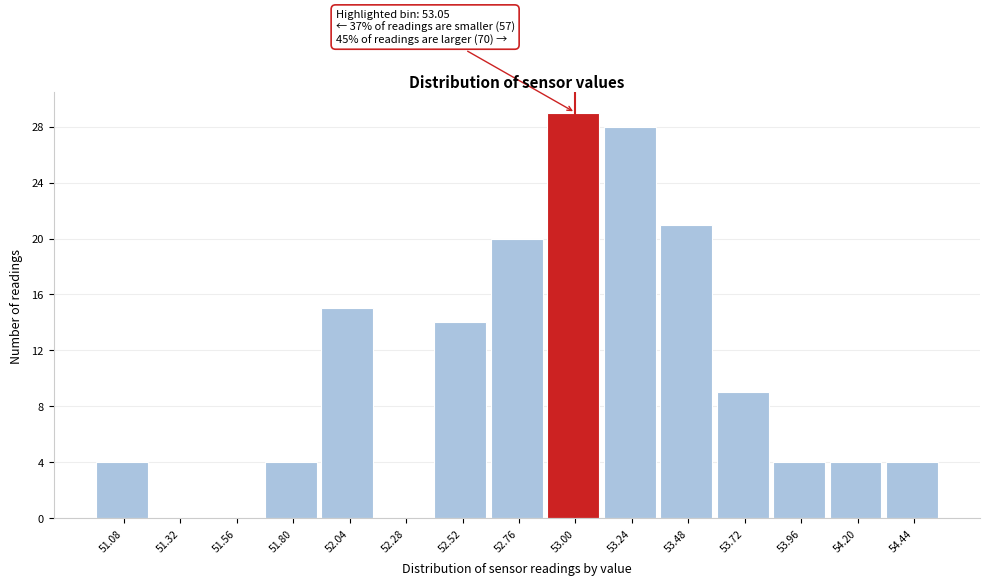

Which range on the x-axis has the tallest bar?

52.88 to 53.12